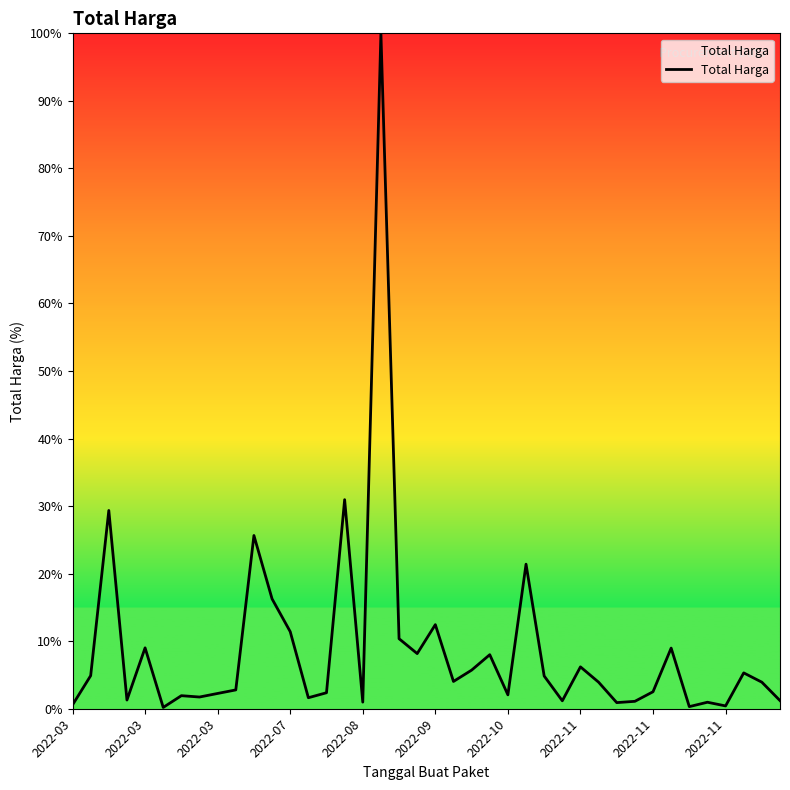

What is the difference between the maximum and minimum values?

99.8